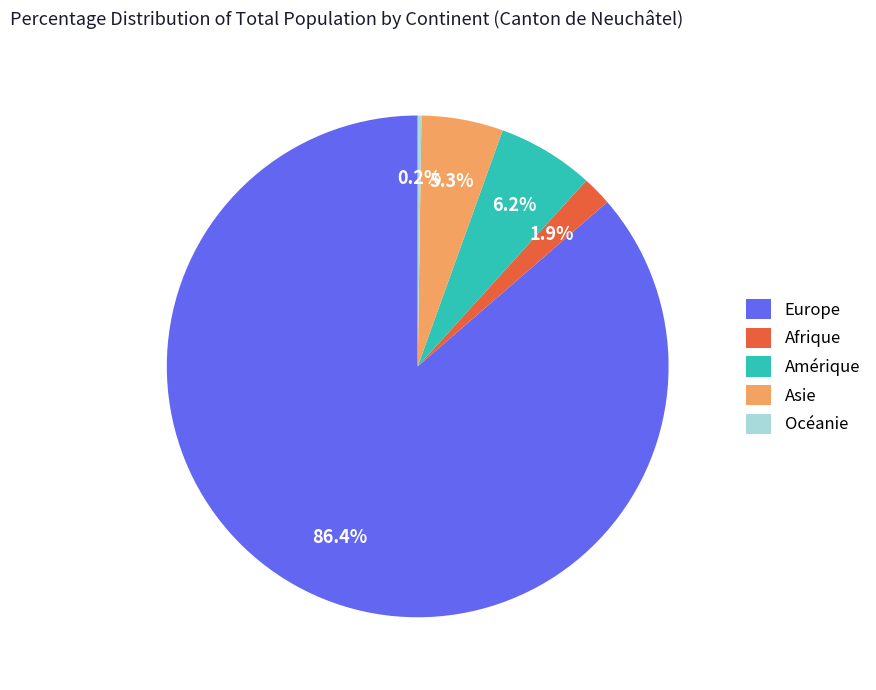

What is the largest slice in the pie chart?

Europe